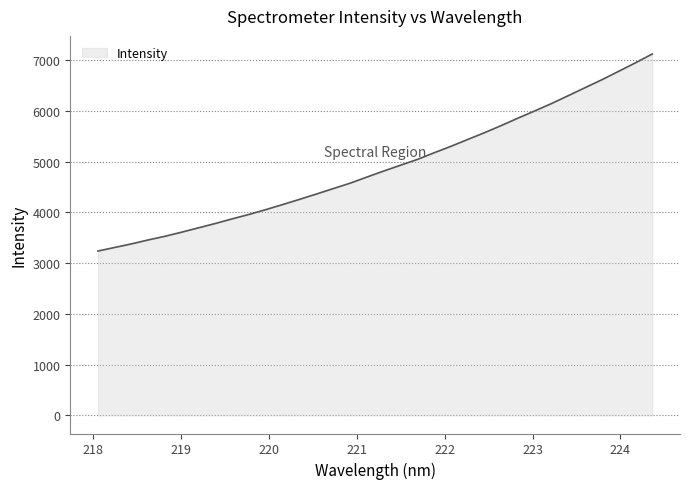

What is the greatest value displayed?

7123.4